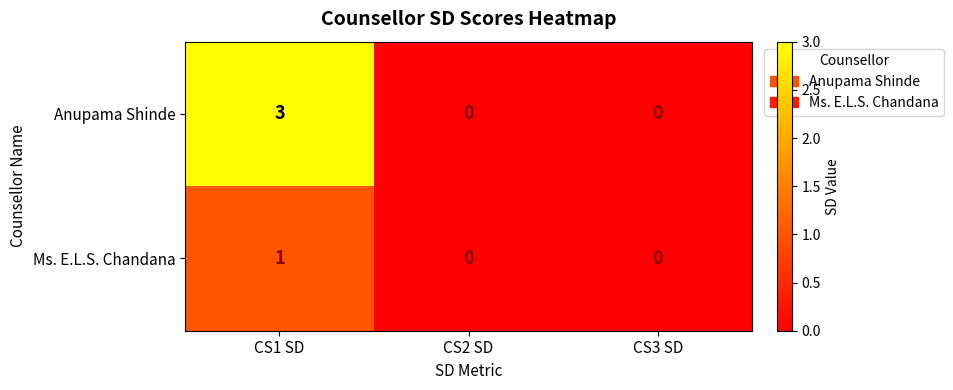

The Anupama Shinde series shows 0 at CS3 SD. True or false?

True